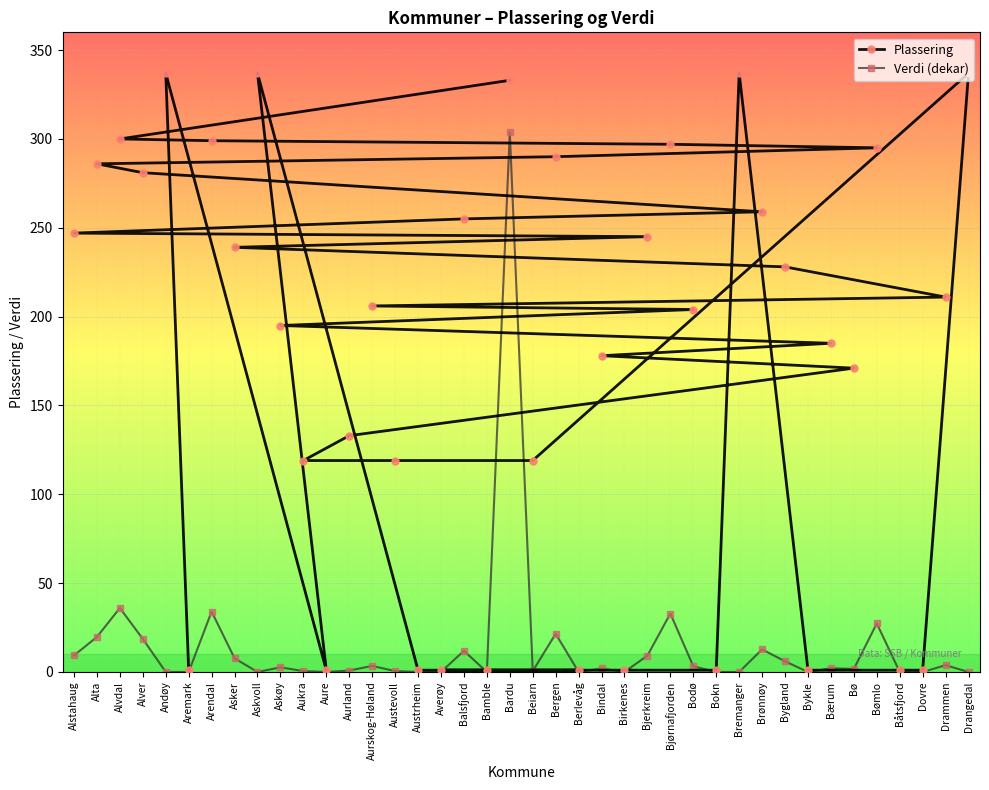

The Verdi (dekar) series shows 2.1 at Bærum. True or false?

True